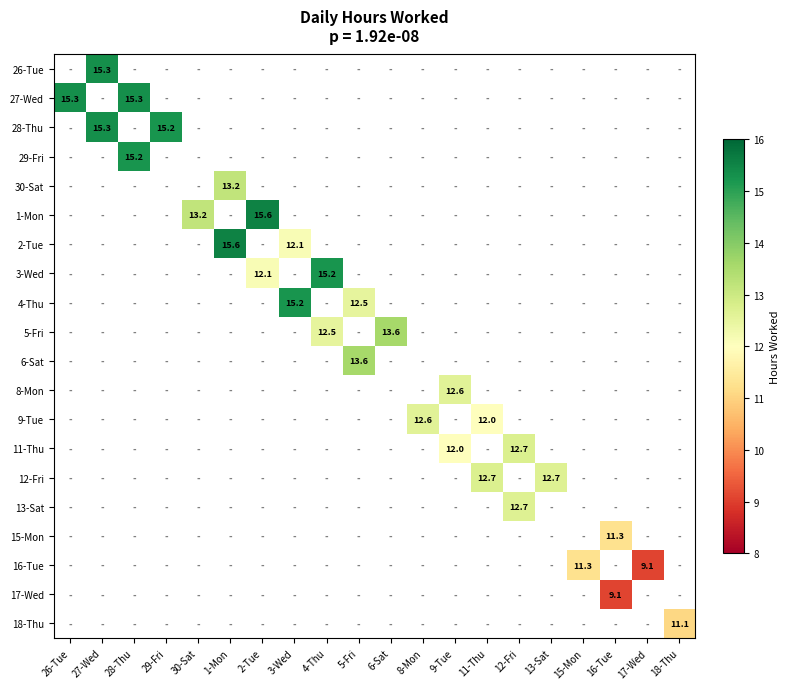

What is the sum of all 26-Tue values?

15.3